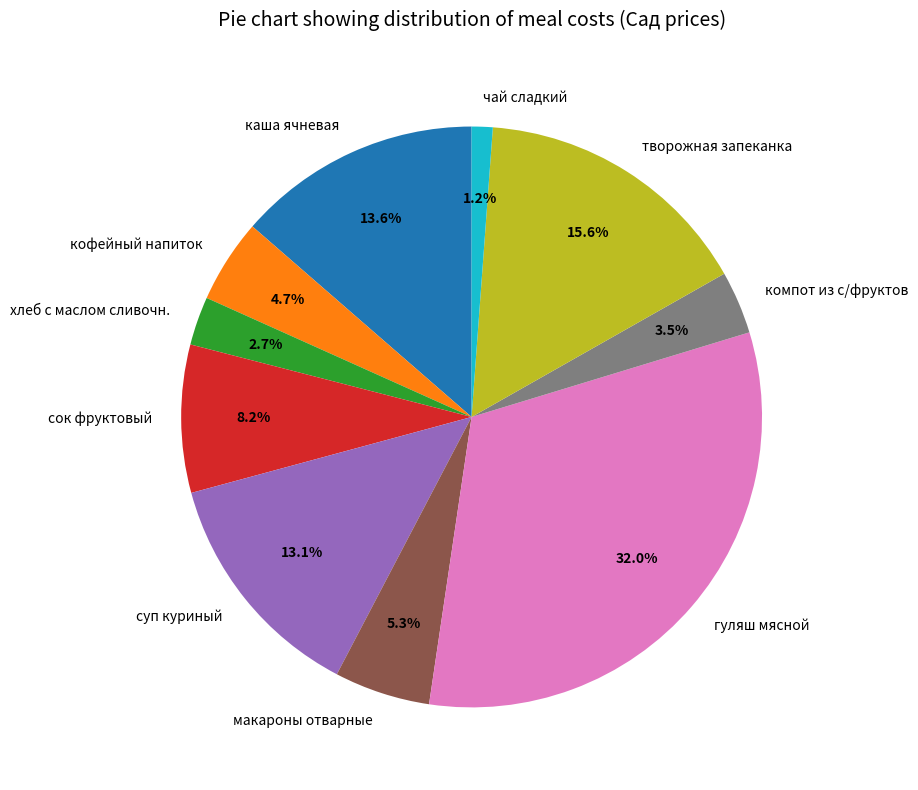

Which slice is the largest?

гуляш мясной